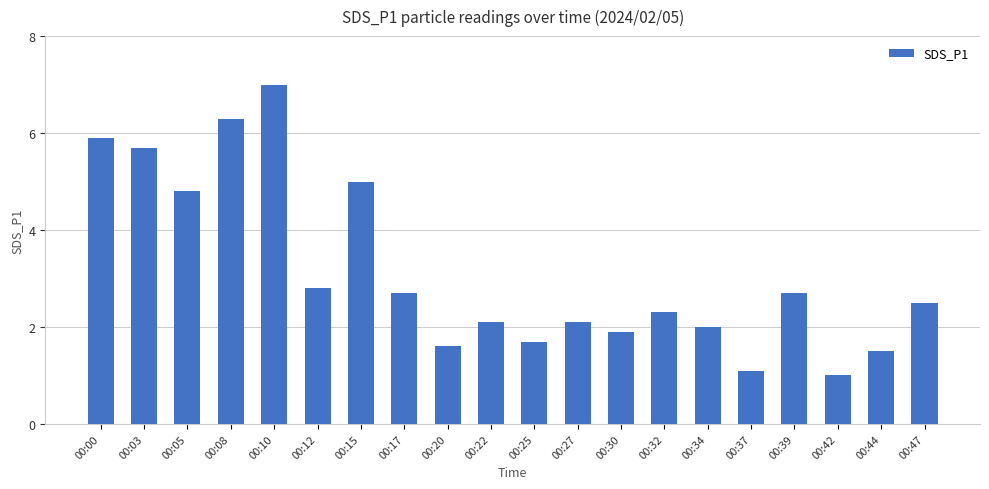

What is the difference between the maximum and second lowest values?

5.9